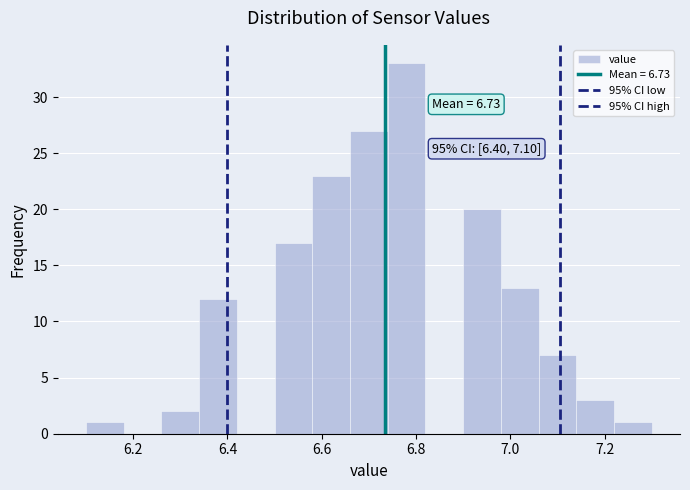

Over which range of the x-axis is the bar tallest?

6.74 to 6.82